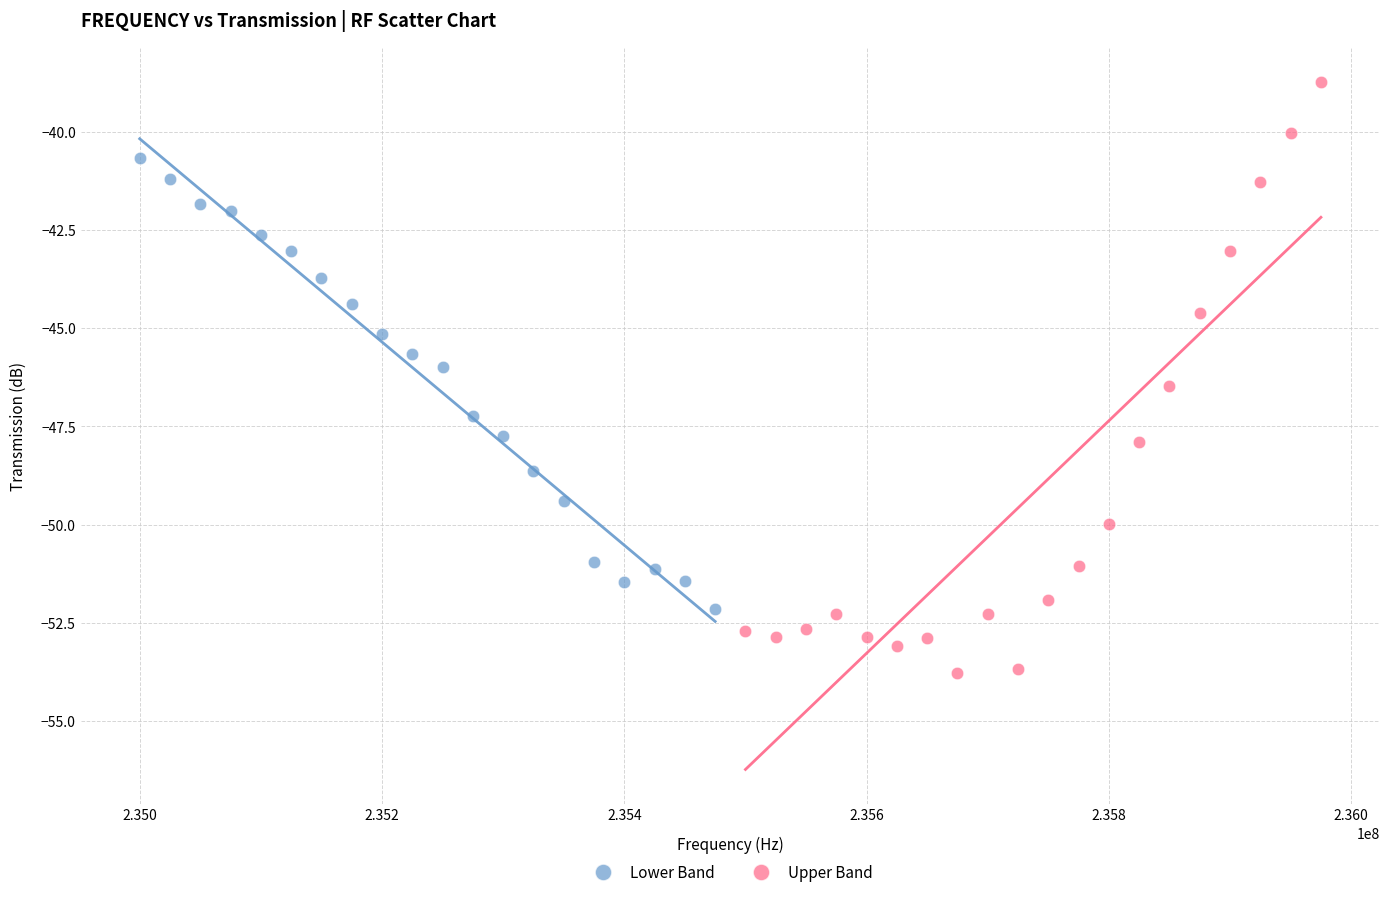

Which series has the largest Y range (max minus min)?

Upper Band